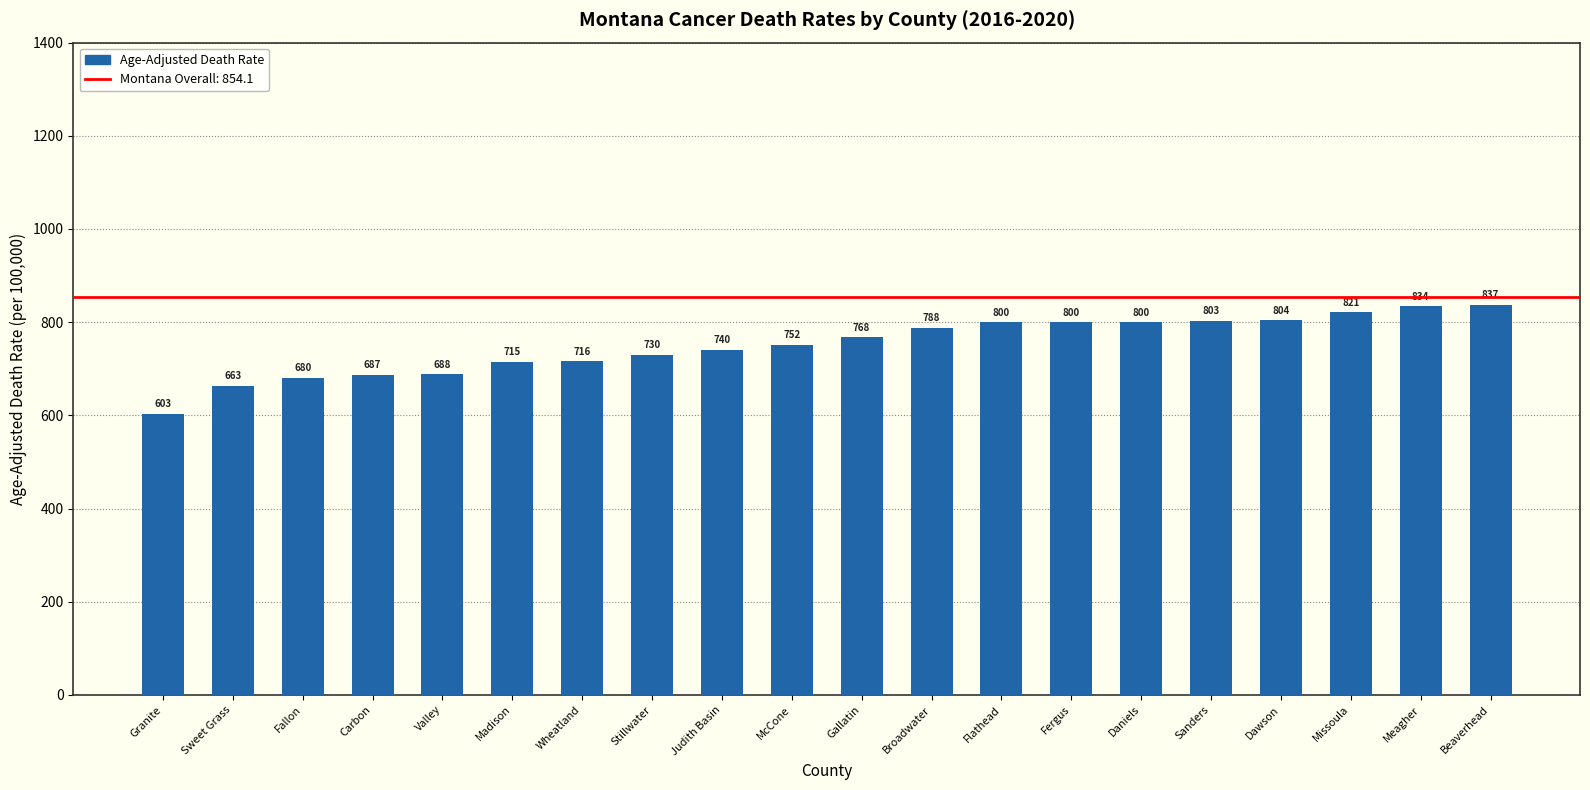

How many values are below 767?

10